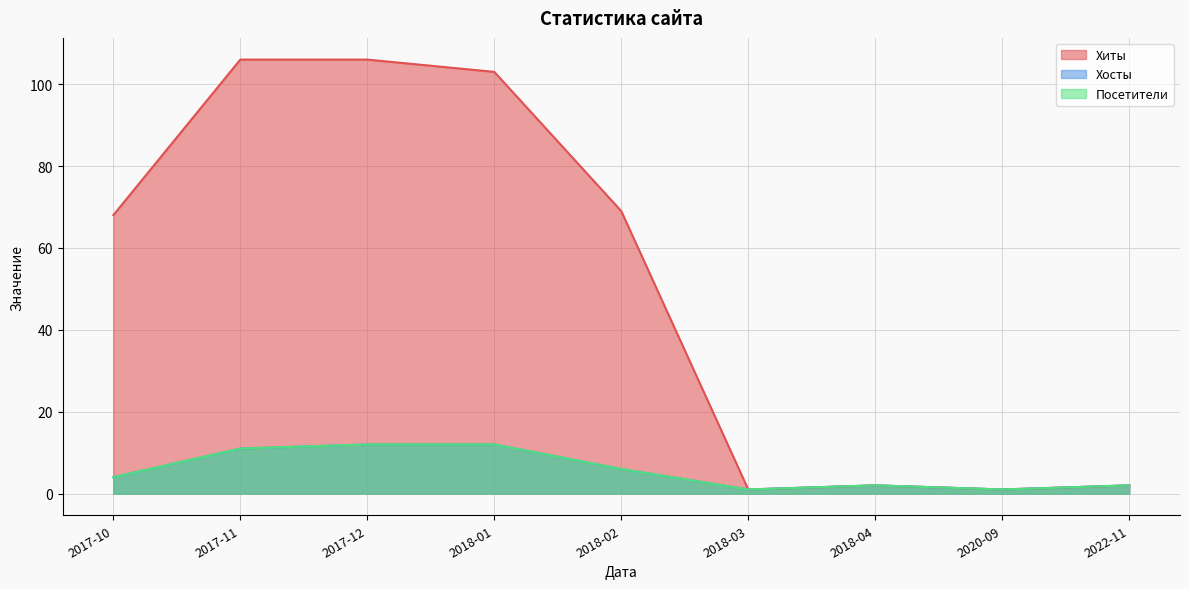

The value of Посетители at 2018-03 is 1. True or false?

True